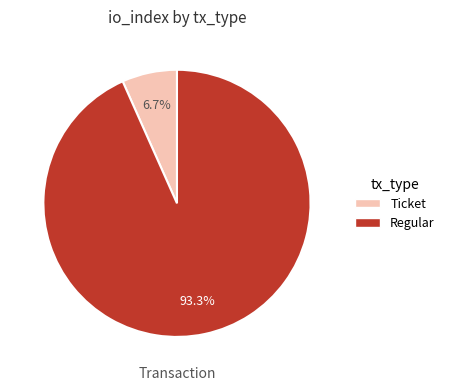

What is the majority slice?

Regular